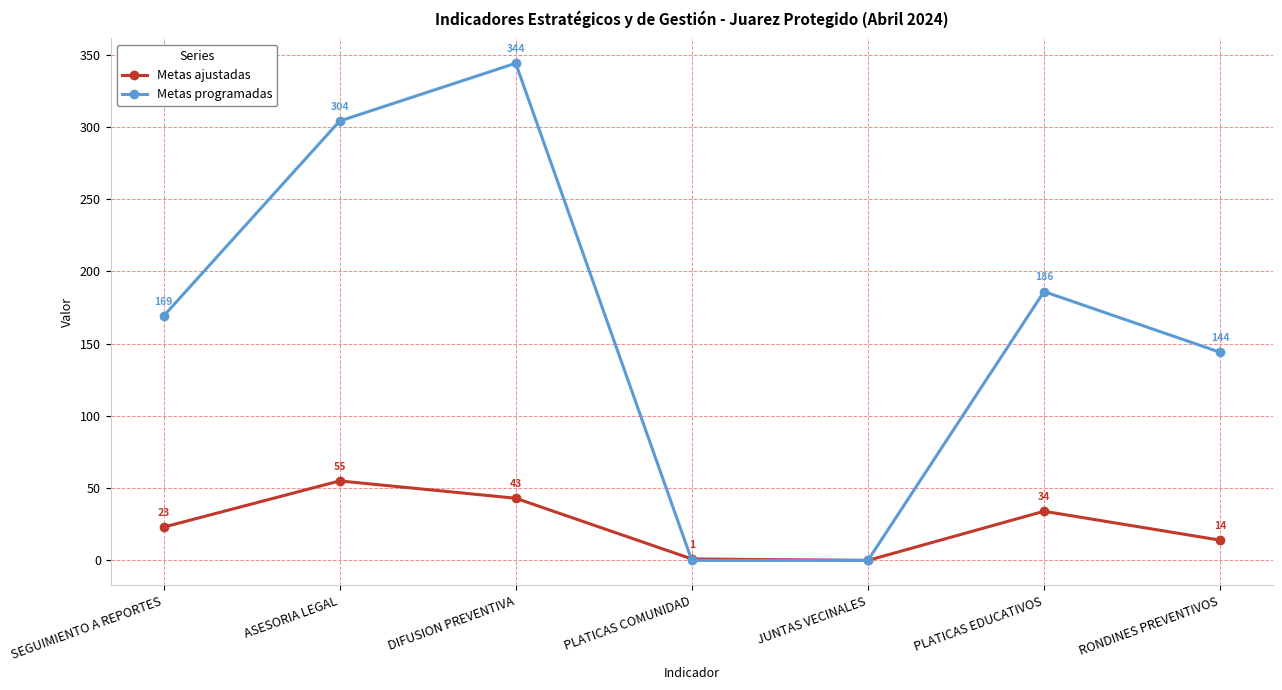

Which label corresponds to the largest value in the chart?

DIFUSION PREVENTIVA